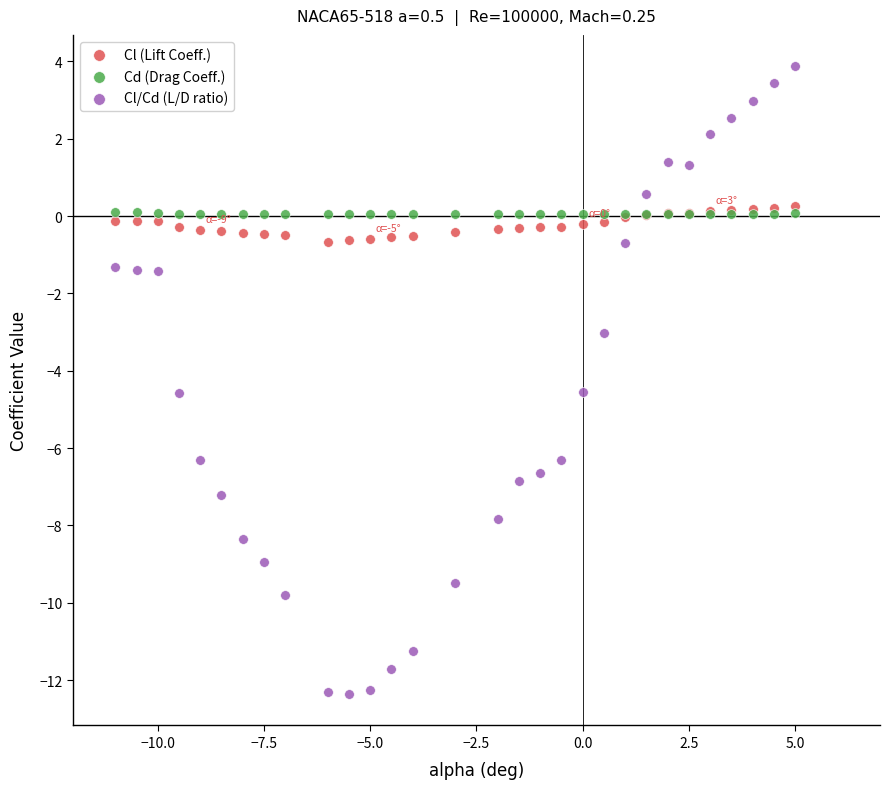

Which series contains the highest Y value?

Cl/Cd (L/D ratio)